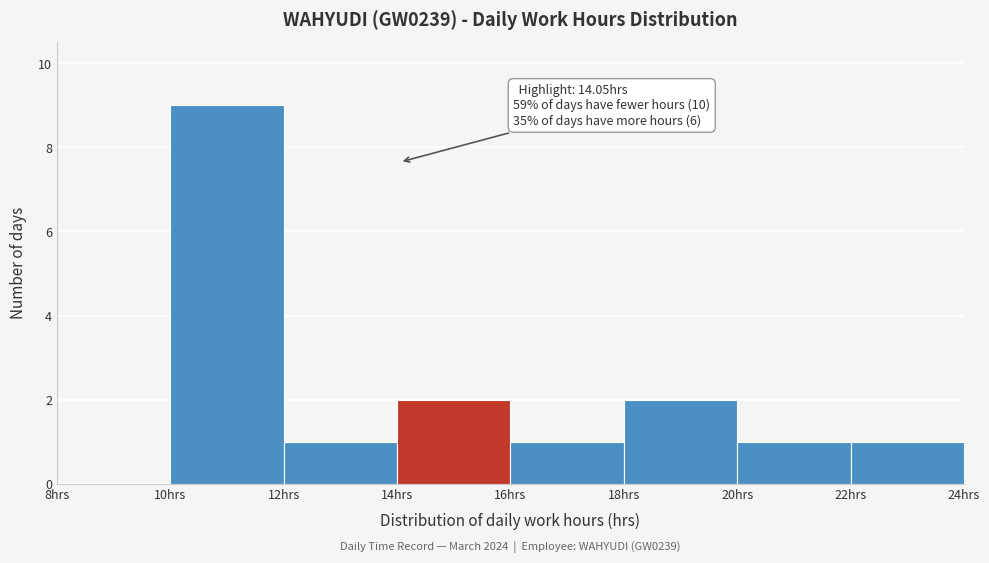

Which range on the x-axis has the tallest bar?

10 to 12